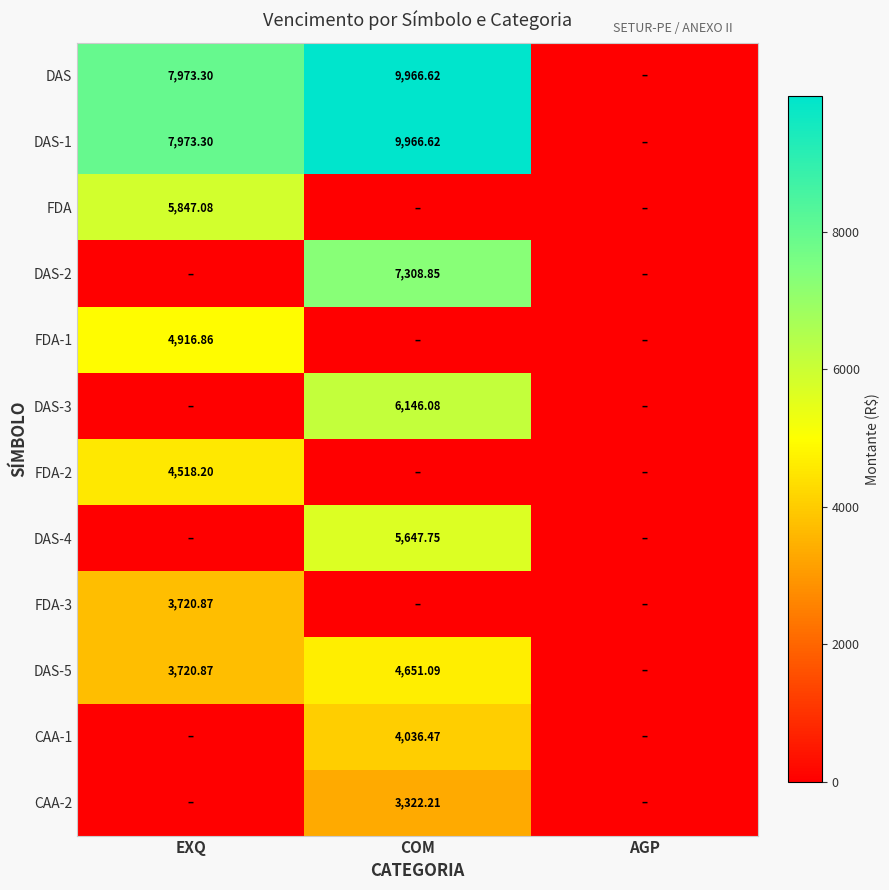

The DAS-1 series shows 14148.7 at COM. True or false?

False